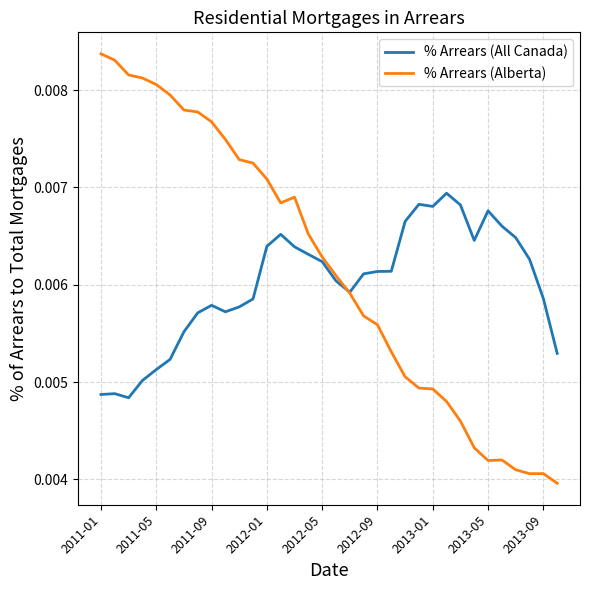

Which series has the largest range (max minus min)?

% Arrears (Alberta)